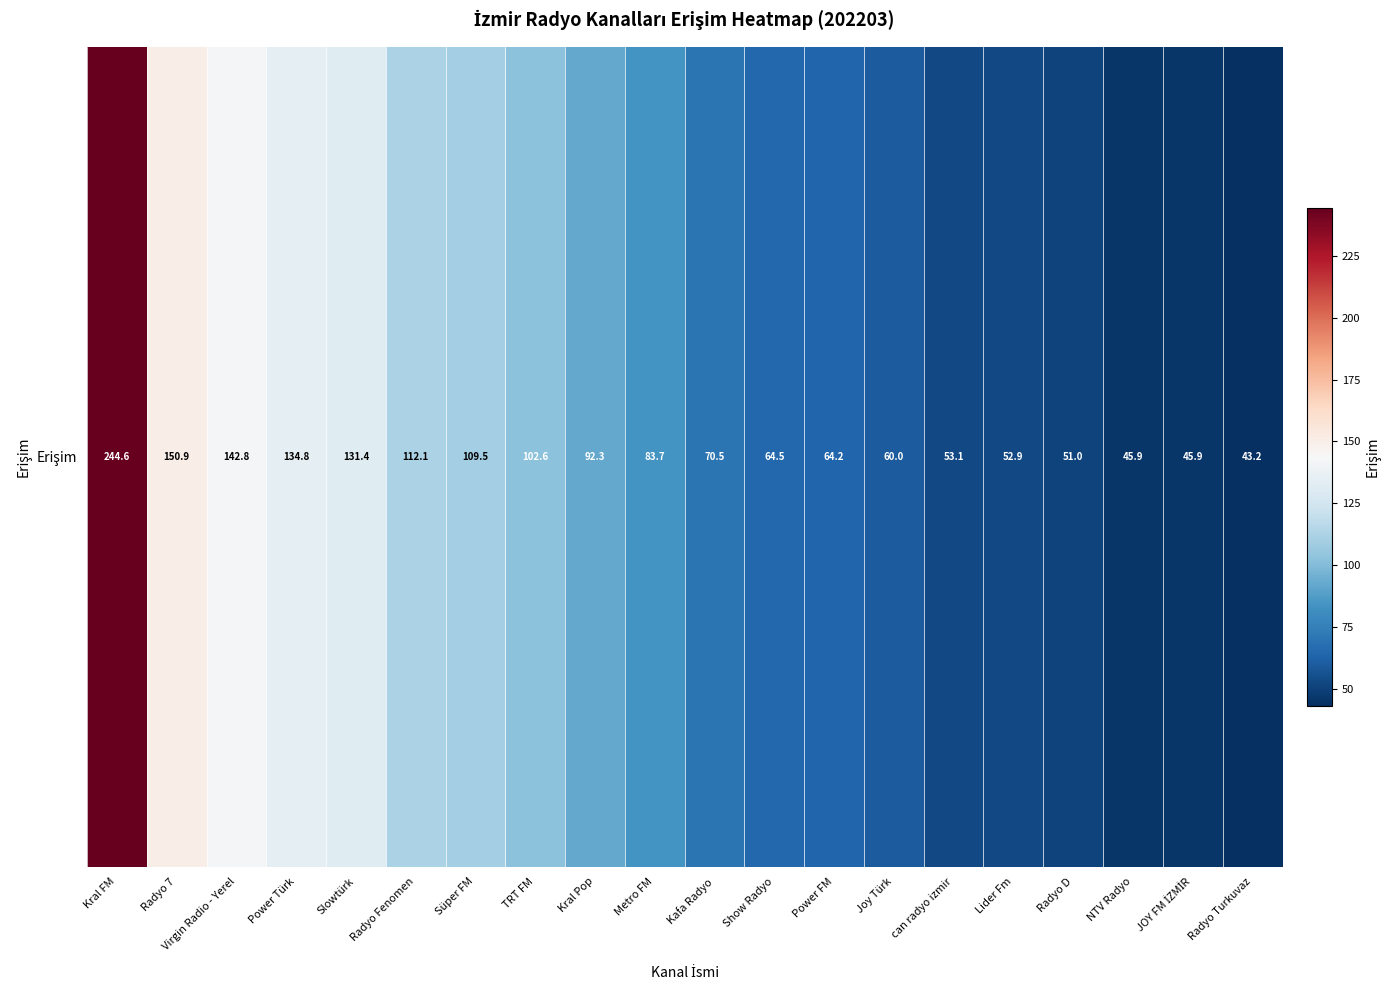

Which label corresponds to the smallest value in the chart?

Radyo Turkuvaz